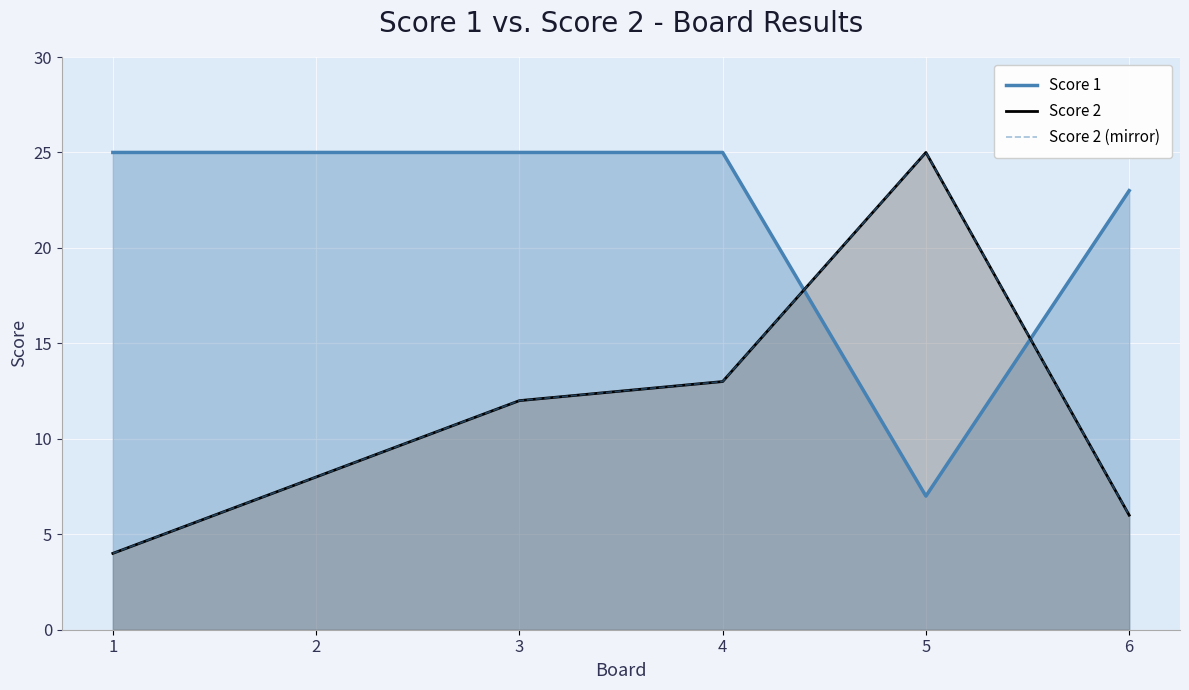

Read the Score 2 (mirror) value at 3, to the nearest 5.

10